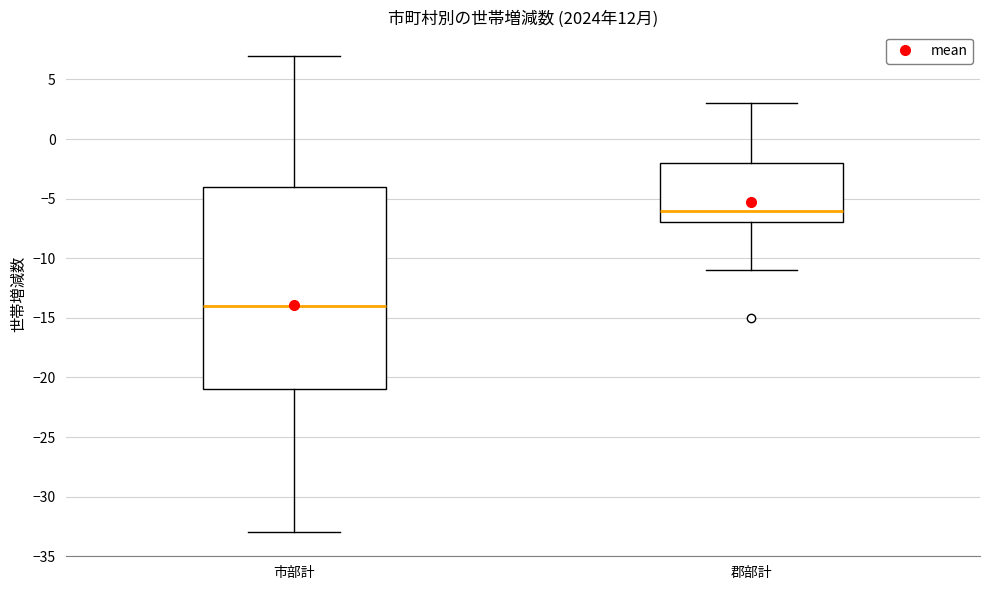

Which box's median line is the lowest?

市部計